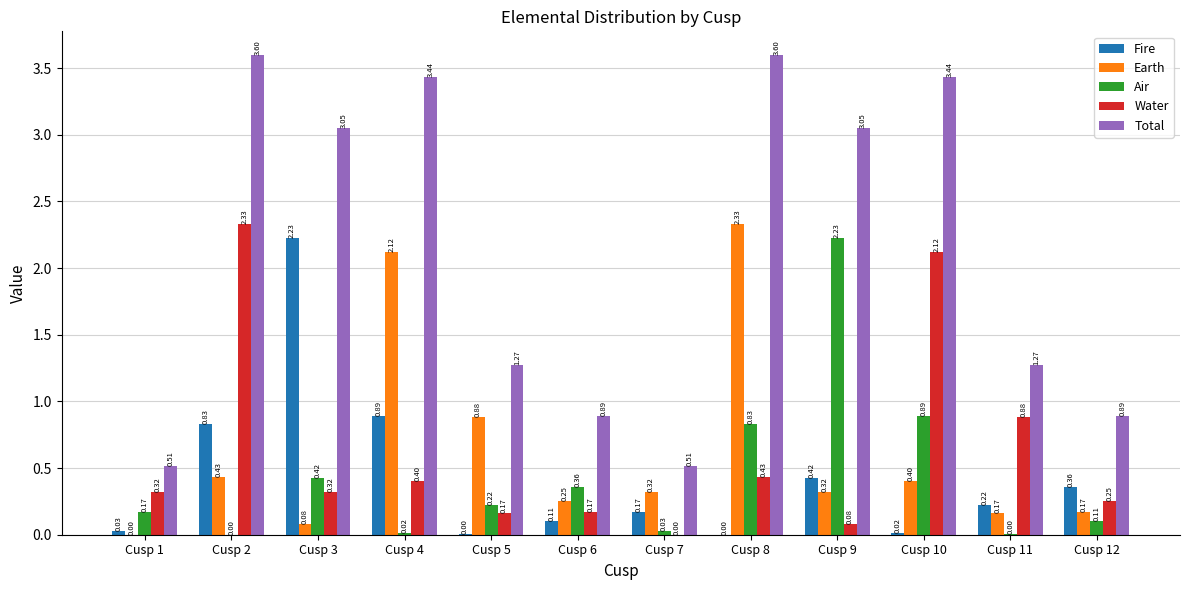

What is the sum of all Fire values?

5.3